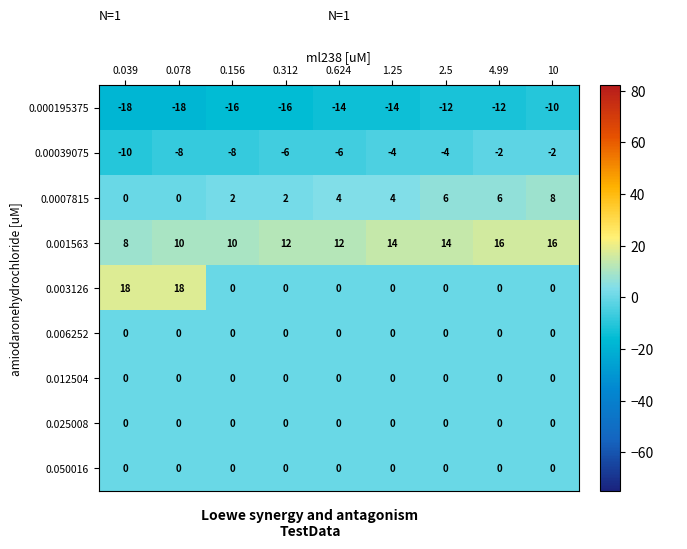

Which series has the widest spread of values?

0.003126